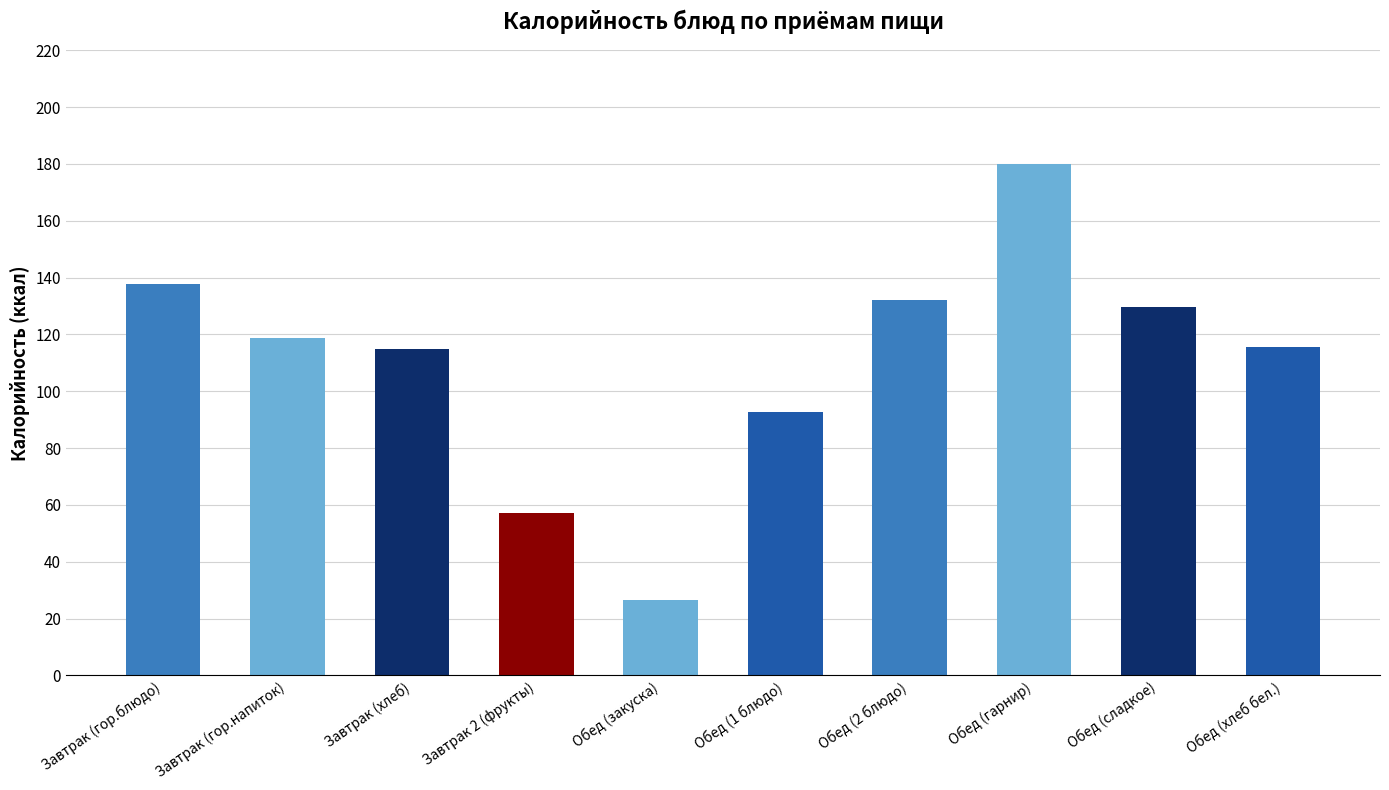

What is the value of the 6th bar from the left?

92.8